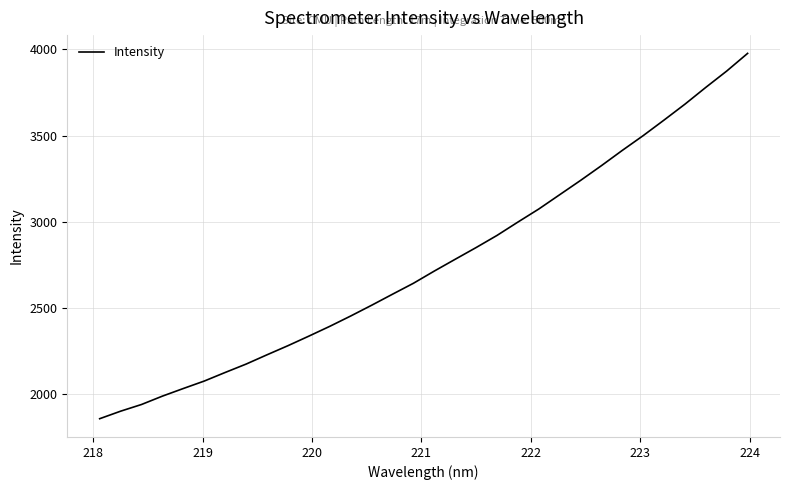

What is the difference between the maximum and minimum values?

2121.7